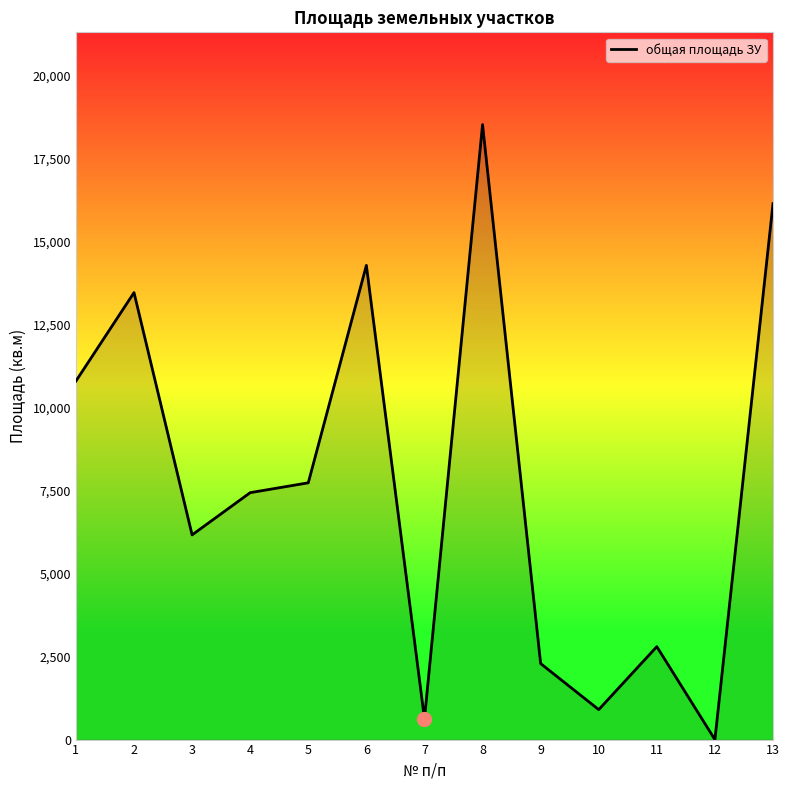

Reading left to right, extract all data points from this chart.

1=10800	2=13465	3=6166	4=7438	5=7735	6=14285	7=623	8=18526	9=2290	10=903	11=2800	12=0	13=16144